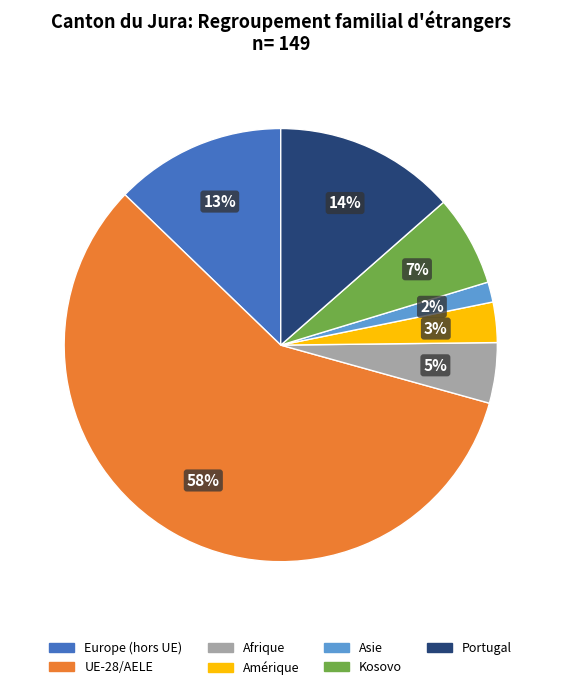

Count the number of slices in the pie.

7